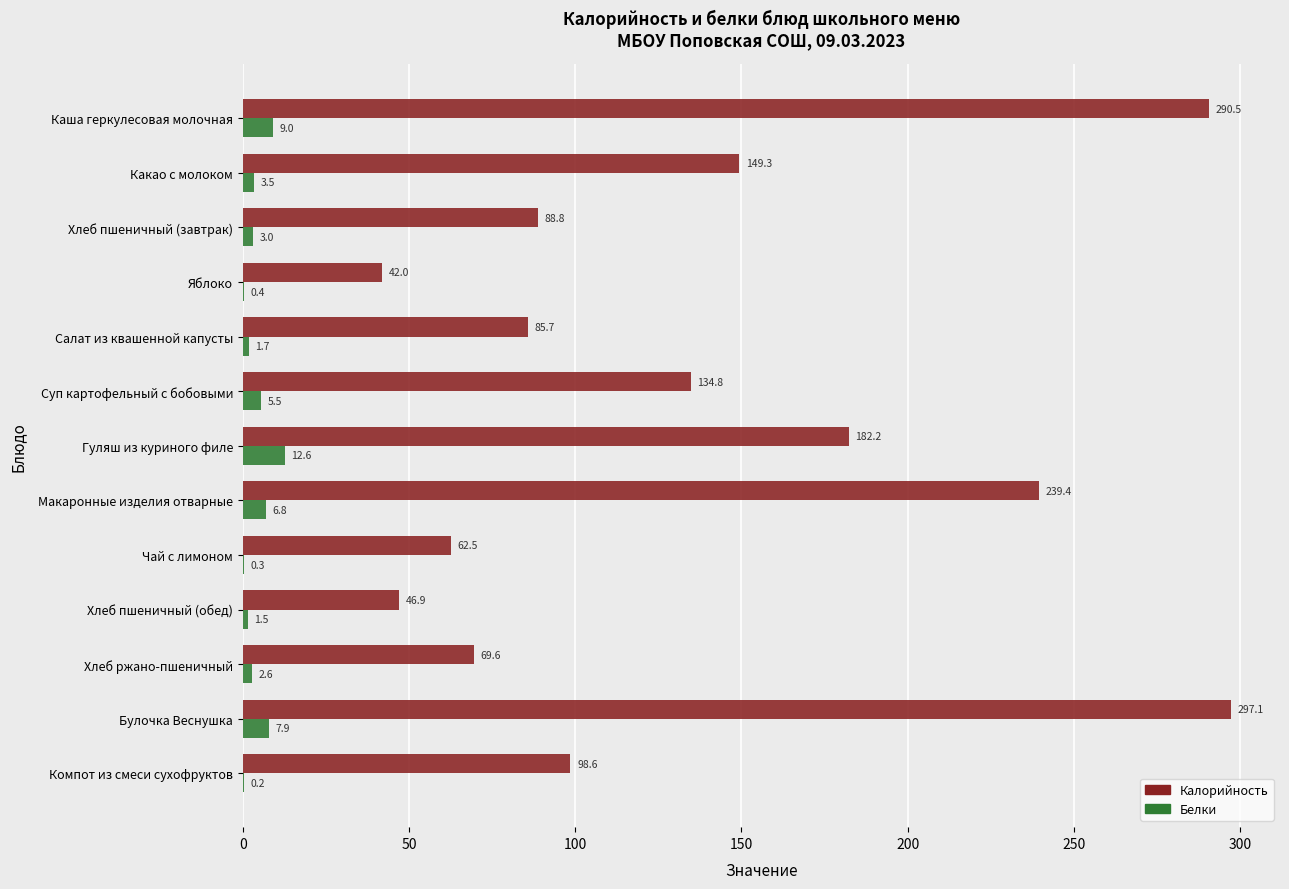

Between Хлеб пшеничный (завтрак) and Хлеб пшеничный (обед), which series saw the biggest shift?

Калорийность